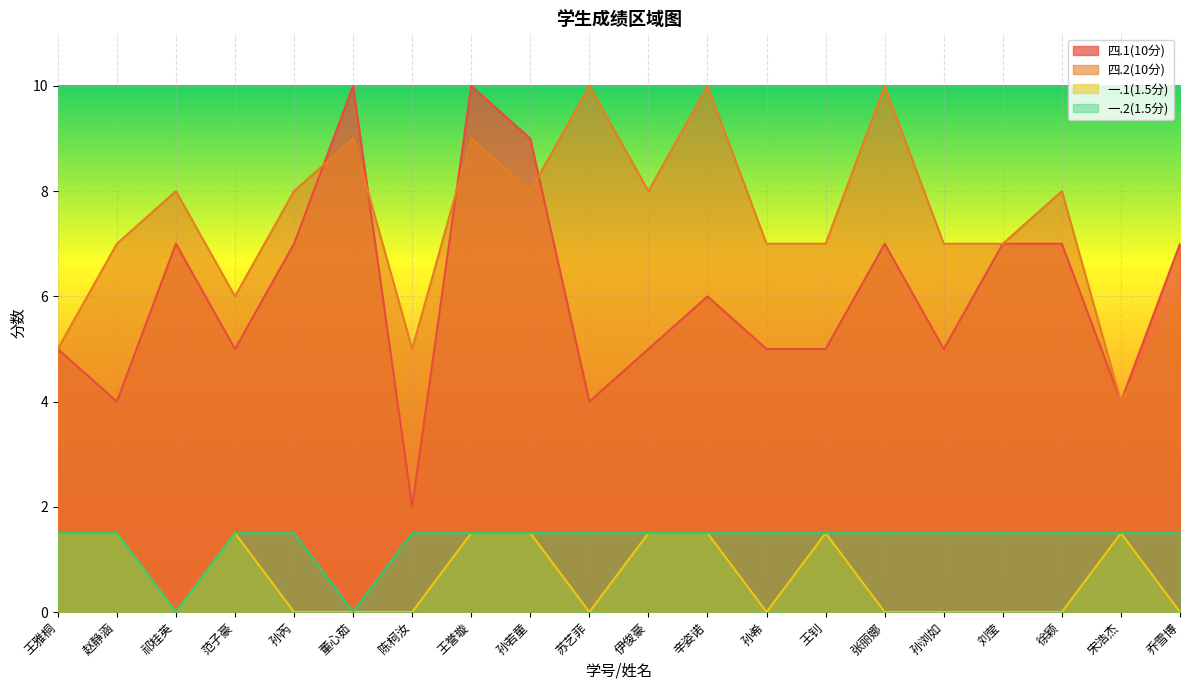

How many lines are shown in the chart?

4